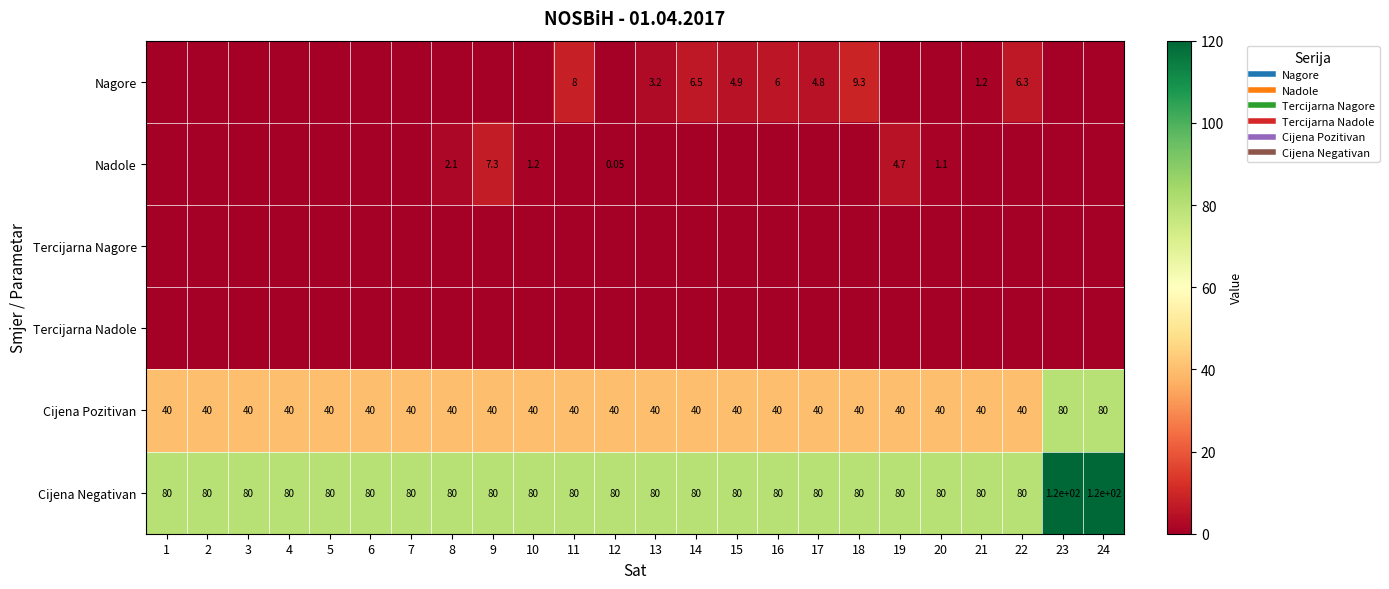

The value of Cijena Negativan at 21 is 127.9. True or false?

False